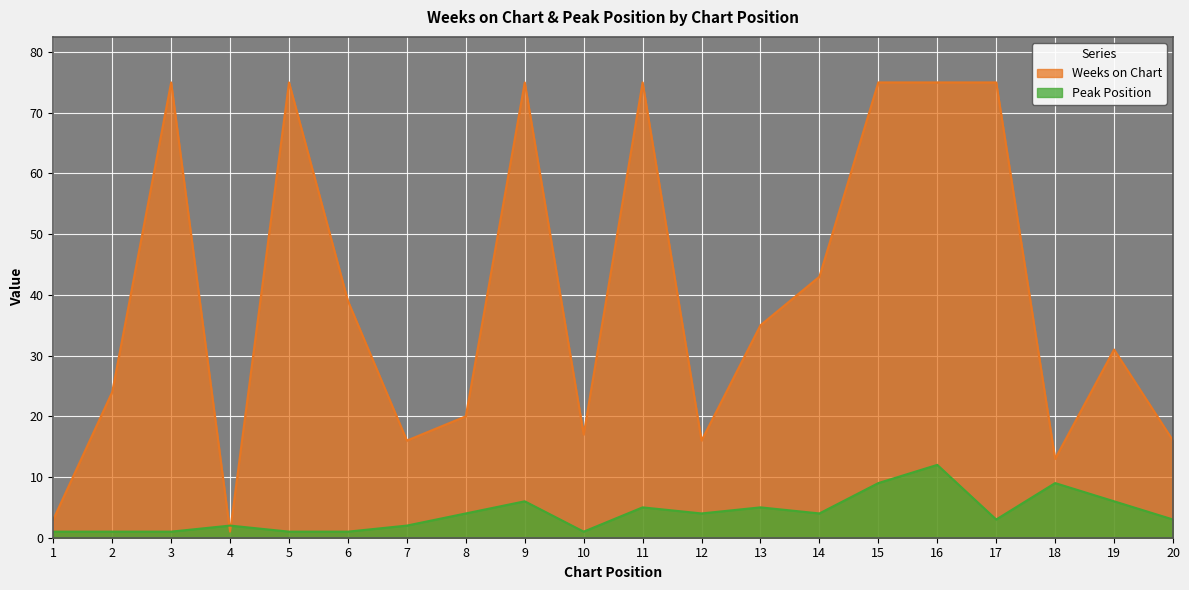

Which series ends up on top after the final intersection of Peak Position and Weeks on Chart?

Weeks on Chart